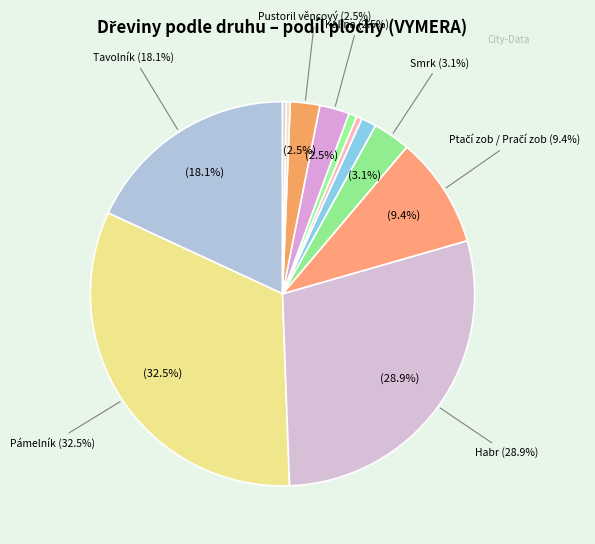

Is there a majority slice in this chart?

No